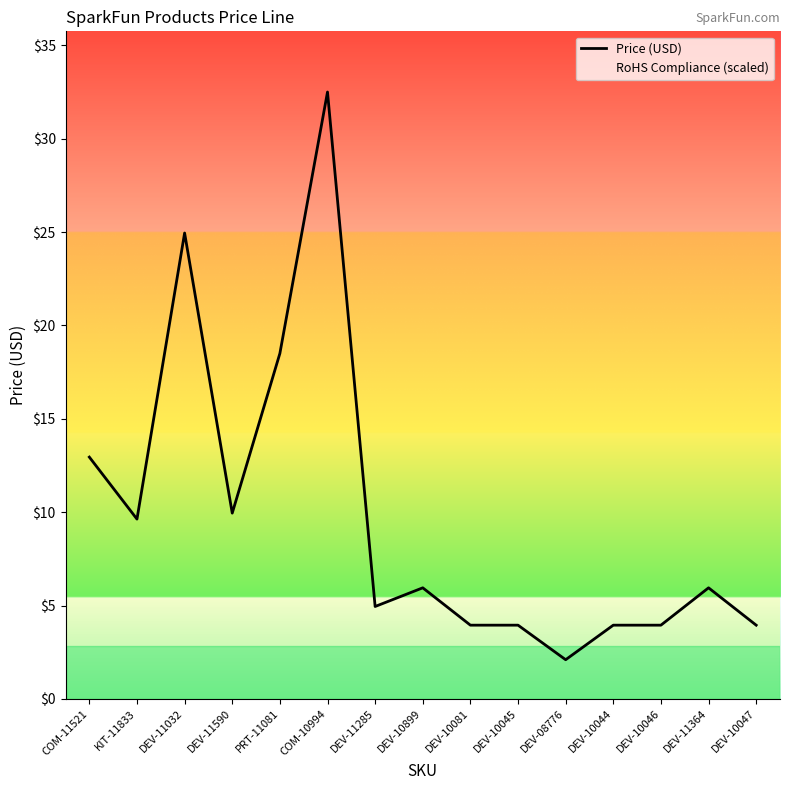

Between DEV-11032 and DEV-10046, which series saw the biggest shift?

Price (USD)